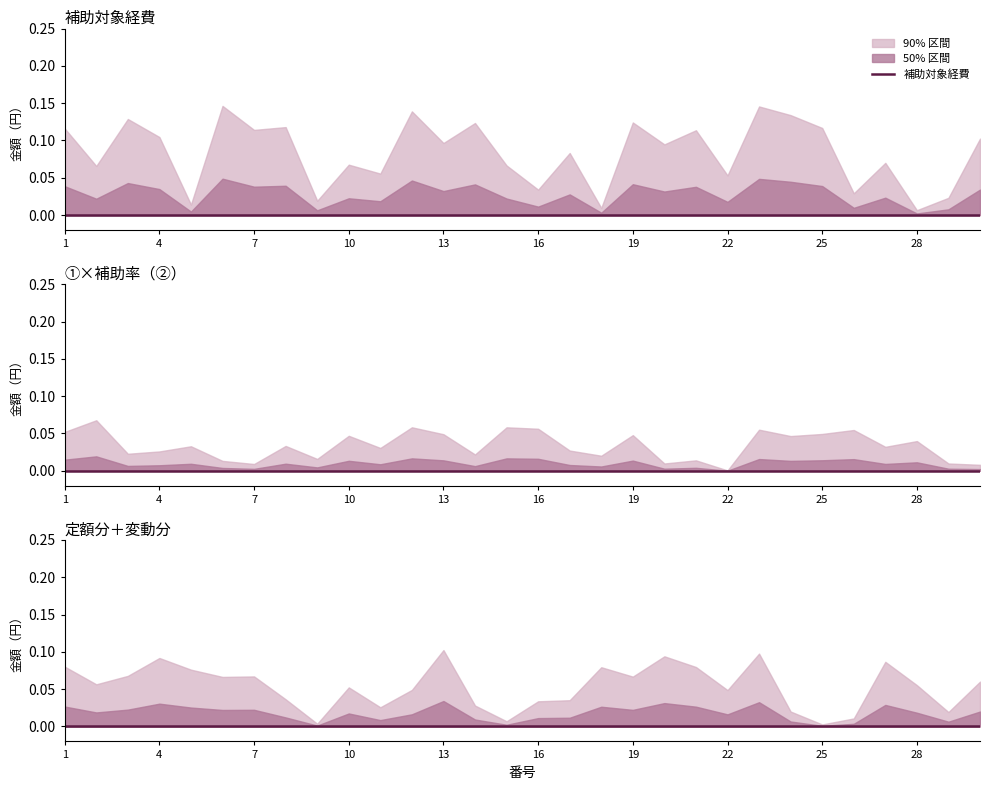

True or false: 変動分 has more than 0 interior local peaks.

False